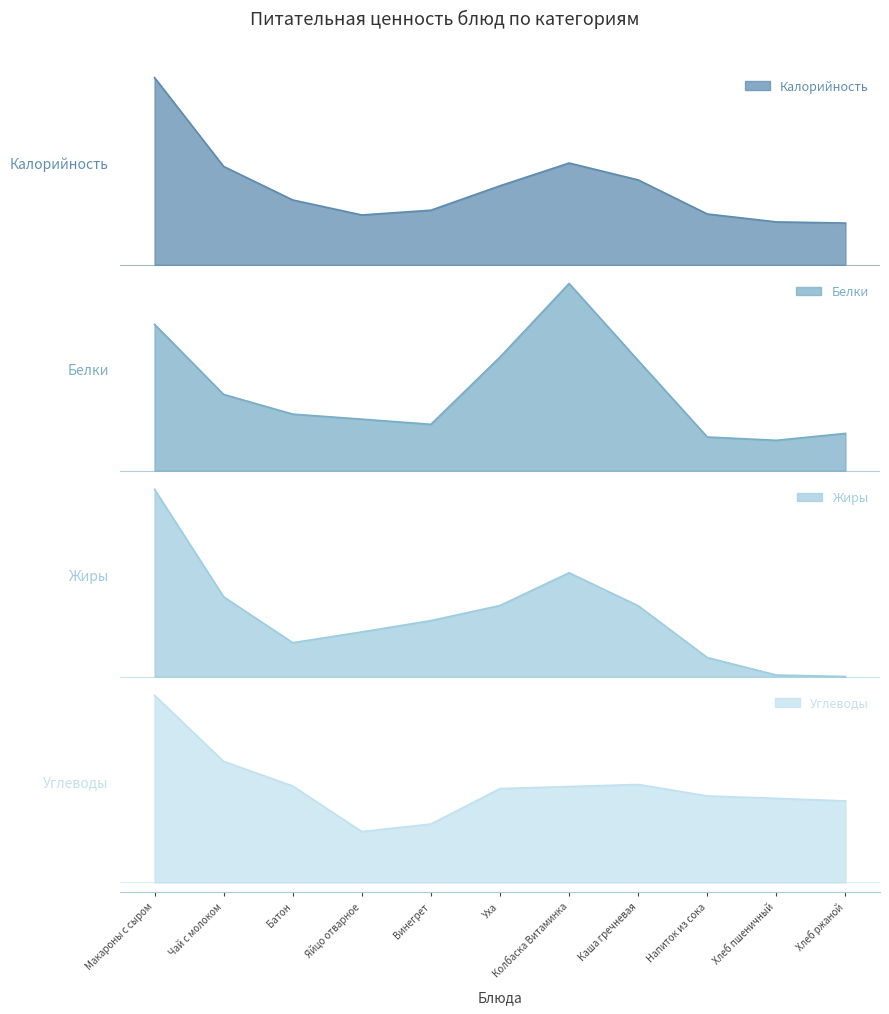

What is the label of the 5th point from the right?

Колбаска Витаминка